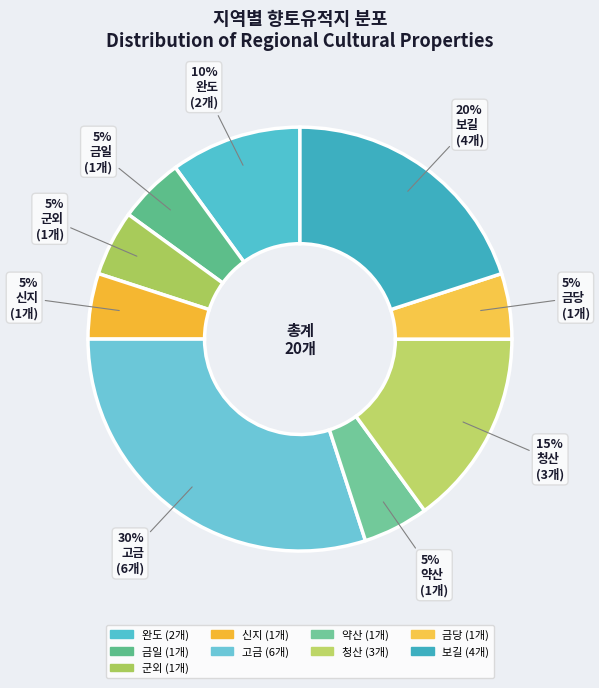

Does 금일 account for over 50% of the chart?

No